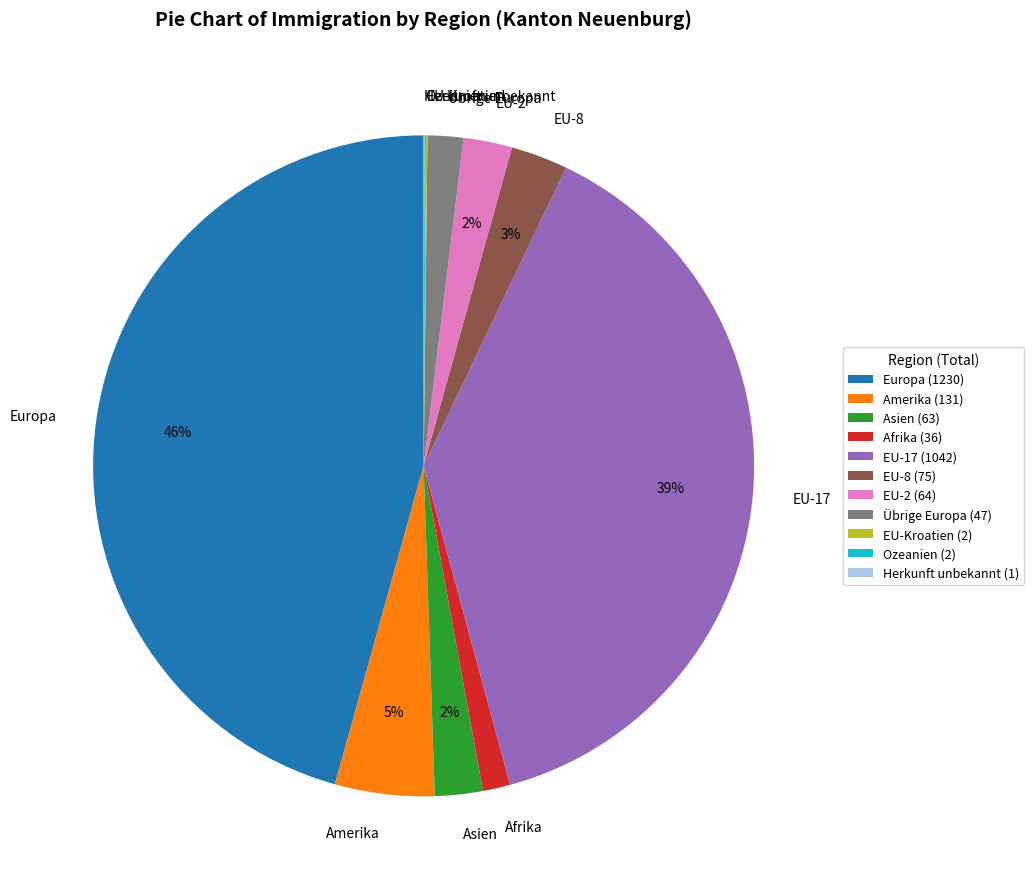

The EU-17 slice represents 50% of the pie. True or false?

False